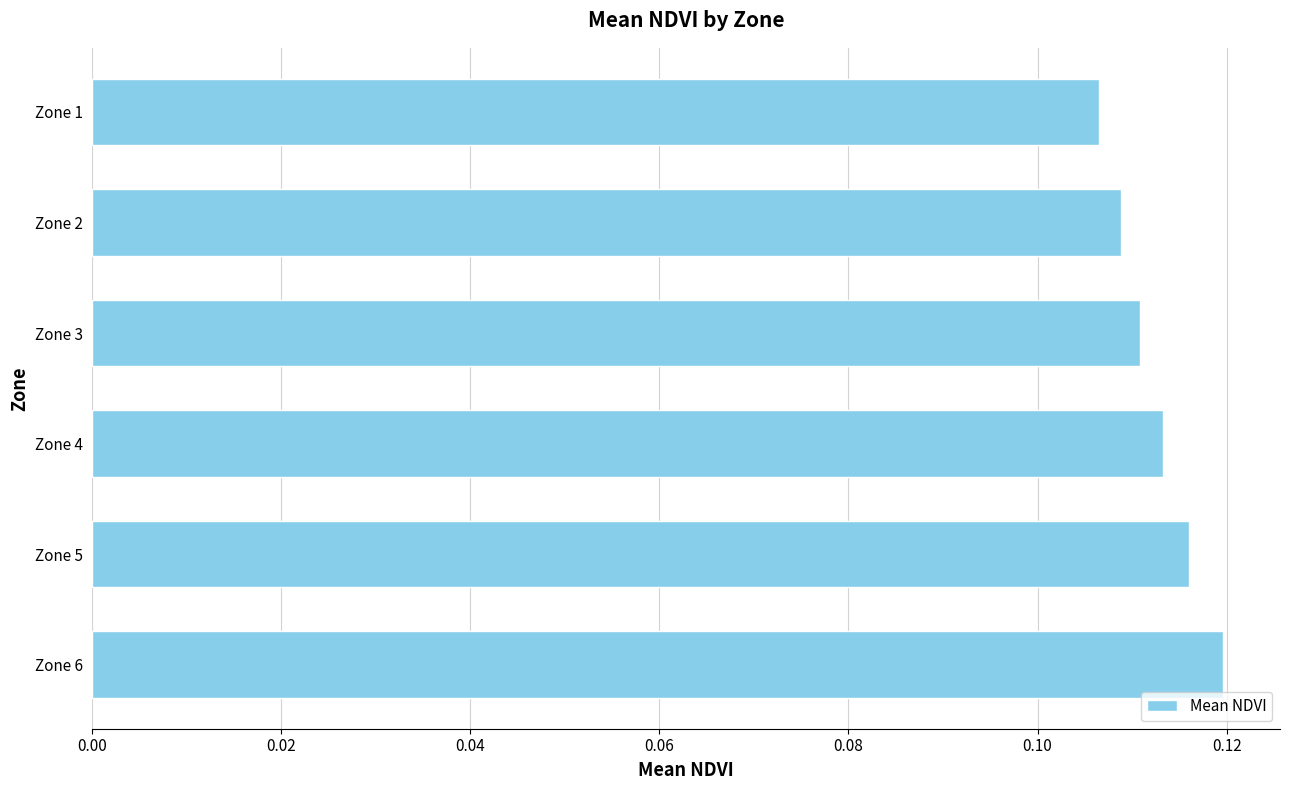

The value at Zone 5 is 0.2. True or false?

False